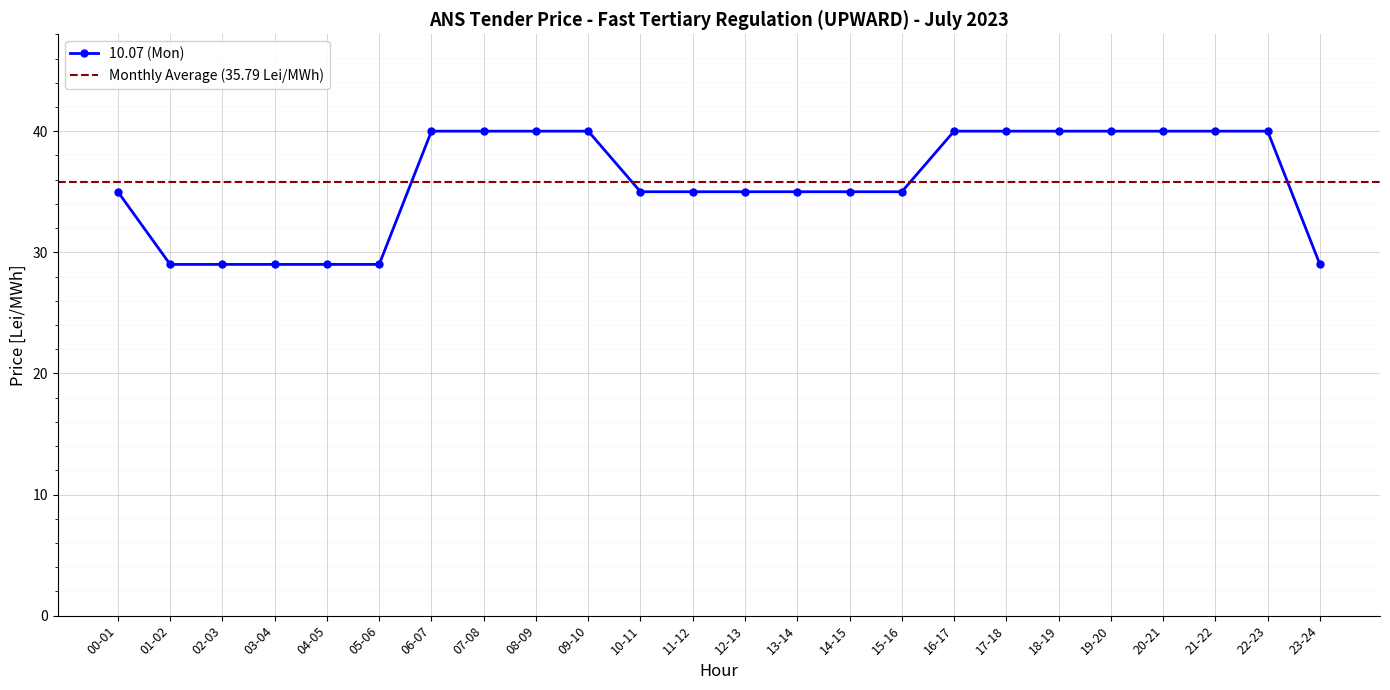

What is the minimum value shown in the chart?

29